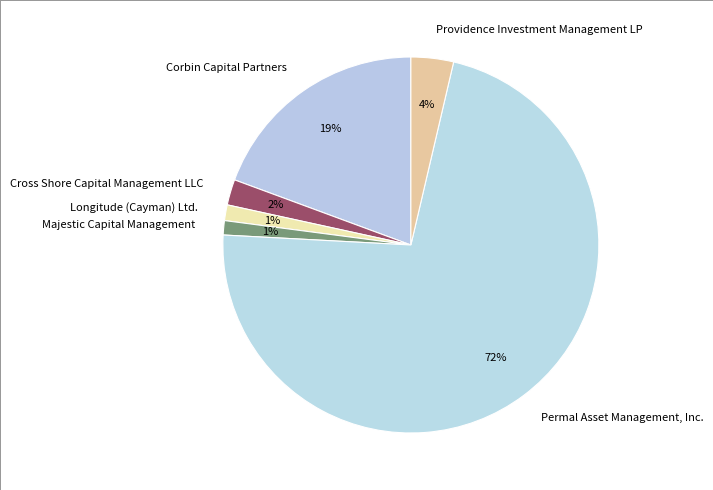

The Longitude (Cayman) Ltd. slice represents 11% of the pie. True or false?

False